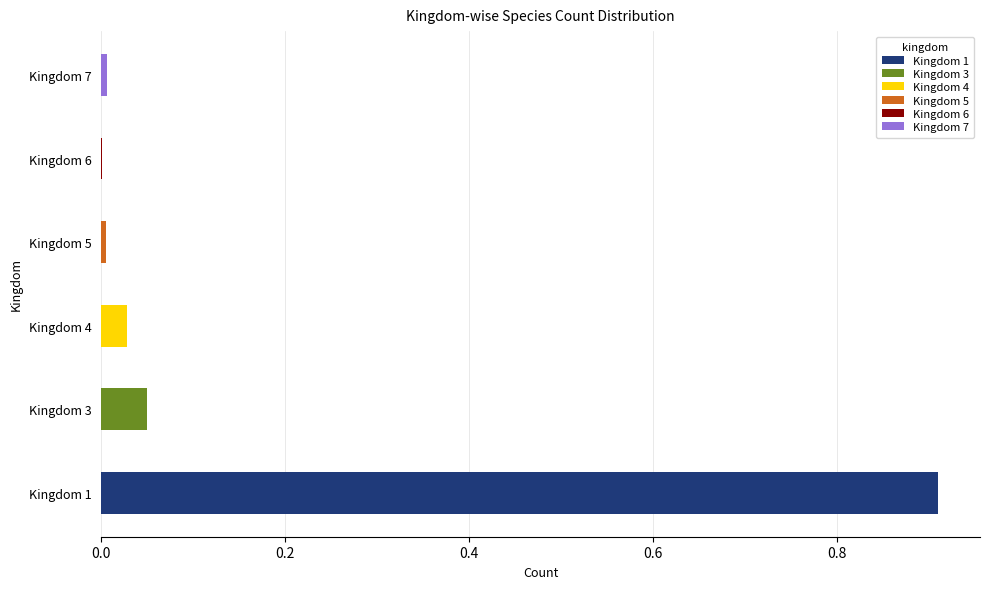

What are all the series names shown in the legend?

1, 3, 4, 5, 6, 7